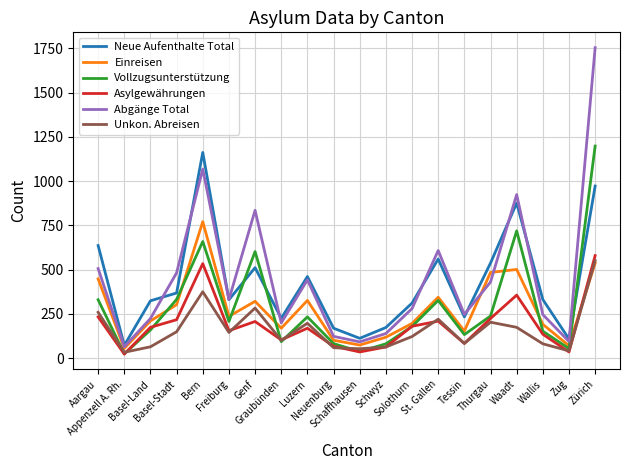

True or false: Vollzugsunterstützung and Neue Aufenthalte Total intersect in this chart.

True